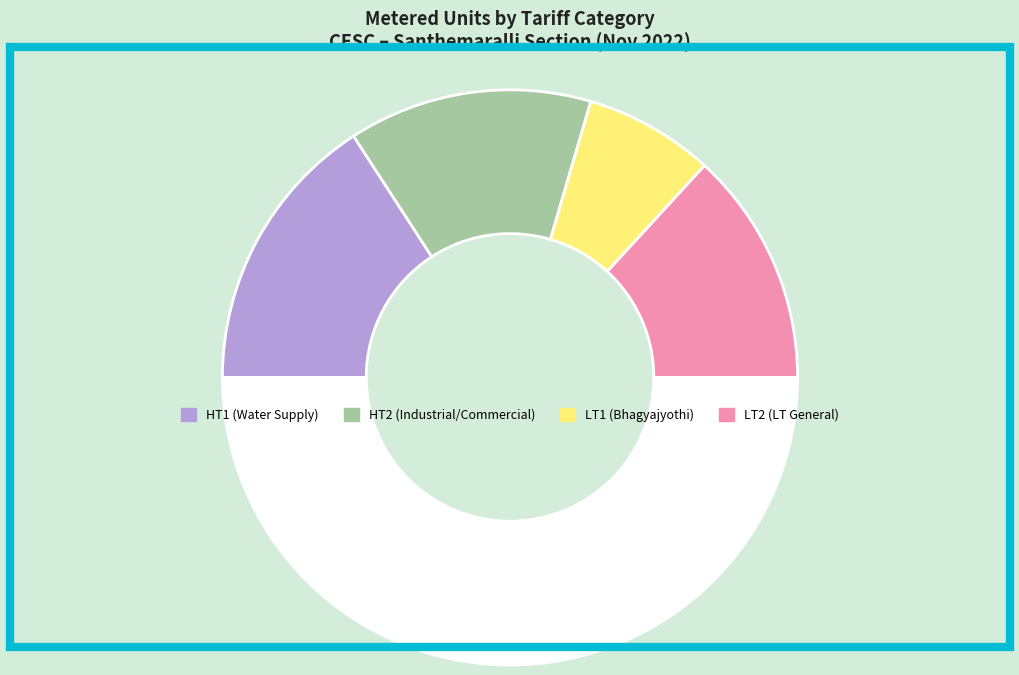

To the nearest percent, what is the difference between the largest and smallest slice percentages?

32%